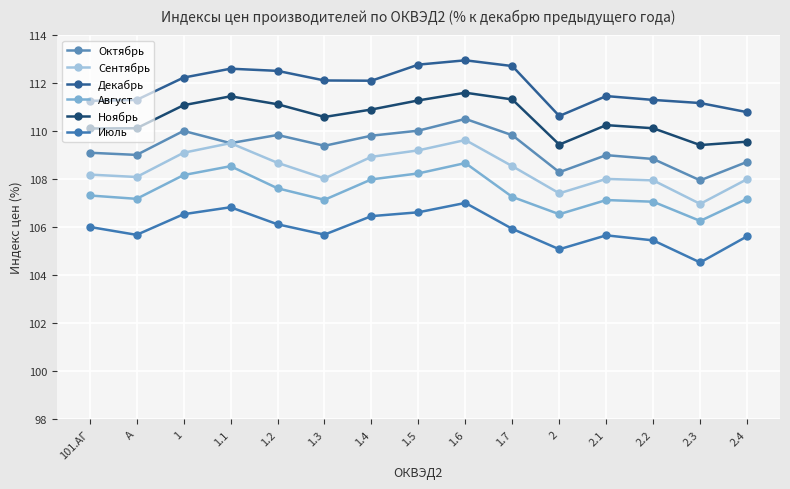

What is the total value across all series at A?

651.4